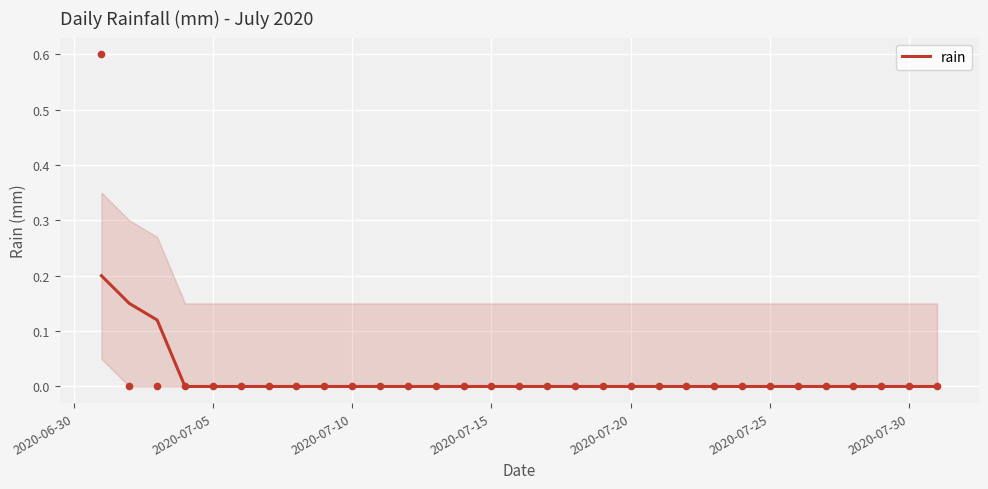

The rain series shows 0.0 at 2020-07-20. True or false?

True